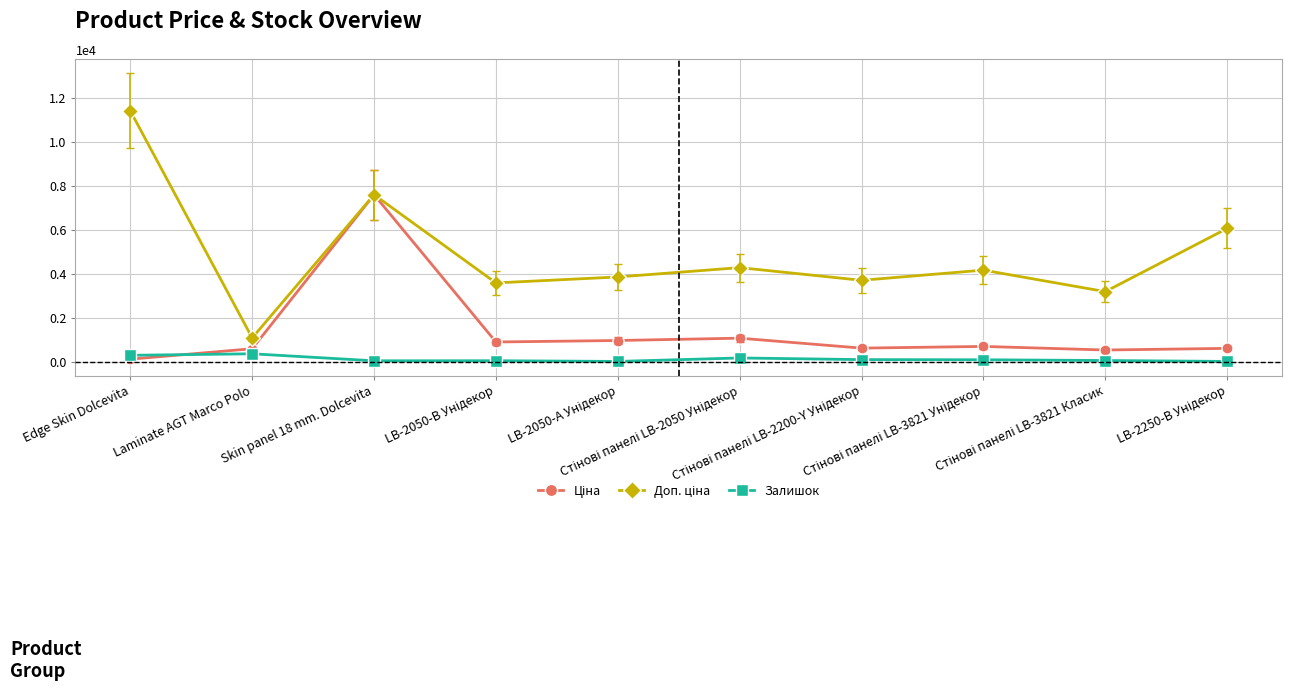

What is the highest value of the Залишок series?

359.0